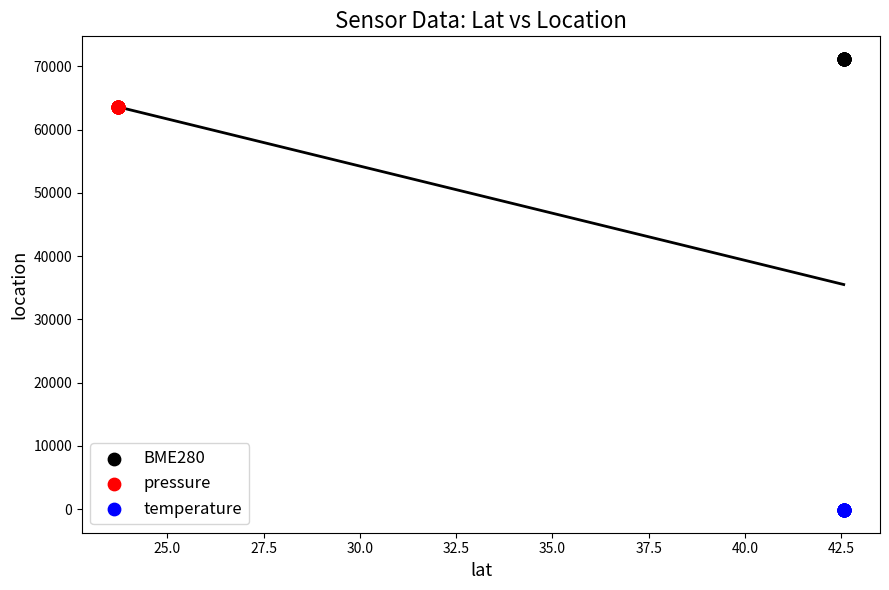

What are all the series names shown in the legend?

BME280, pressure, temperature